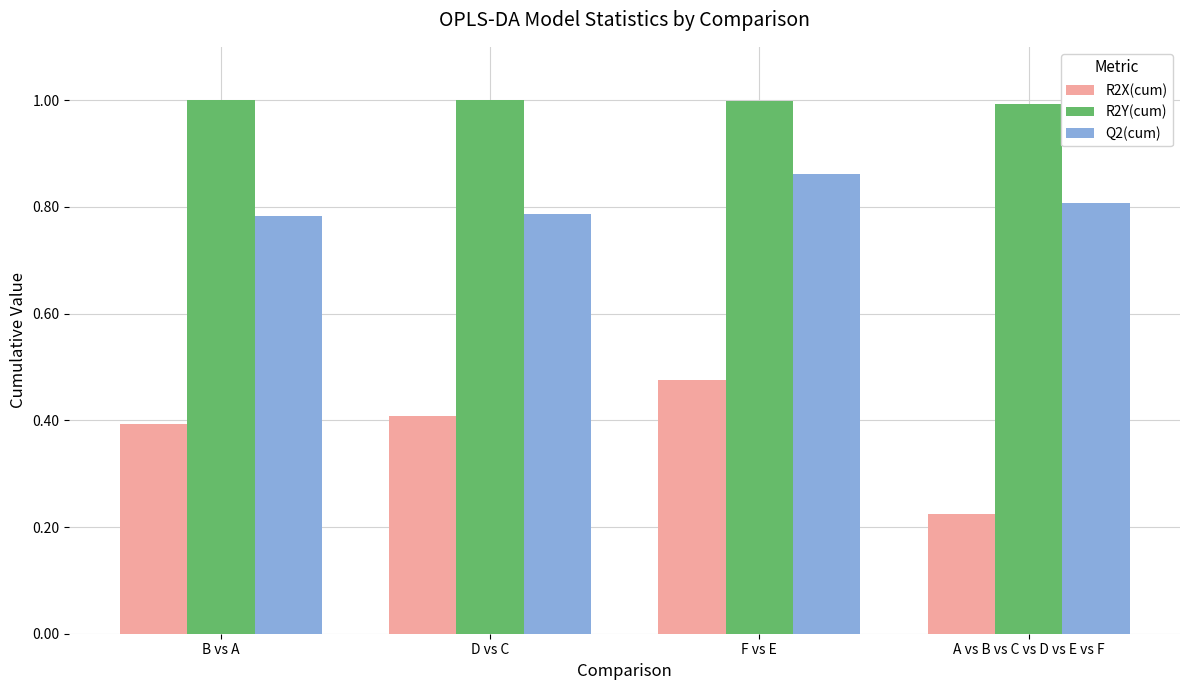

What is the greatest value displayed?

1.0